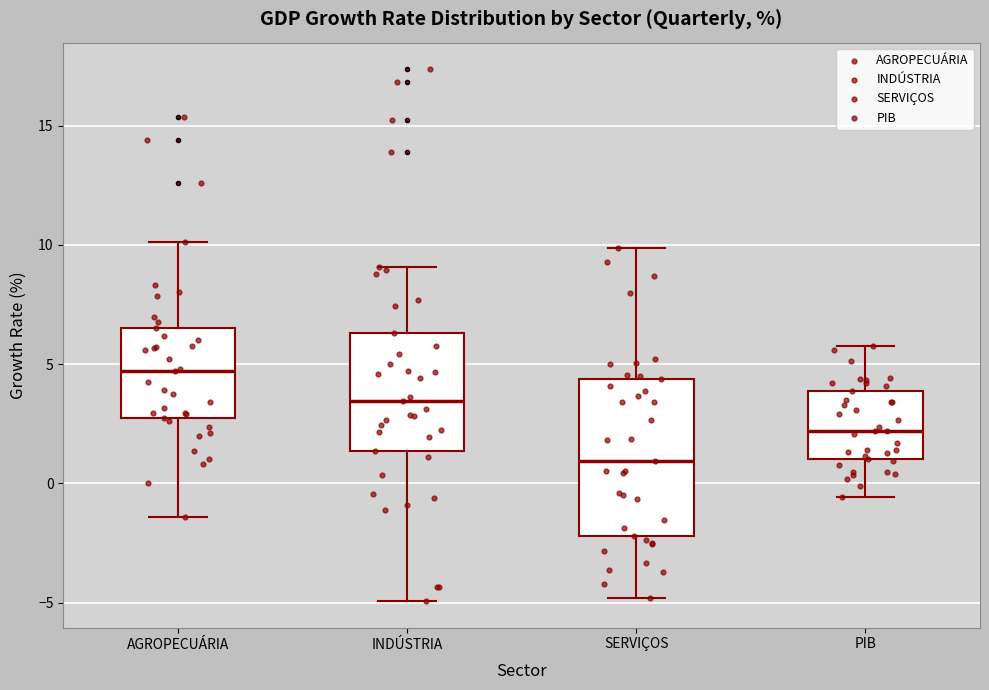

Which box's median line is the highest?

AGROPECUÁRIA